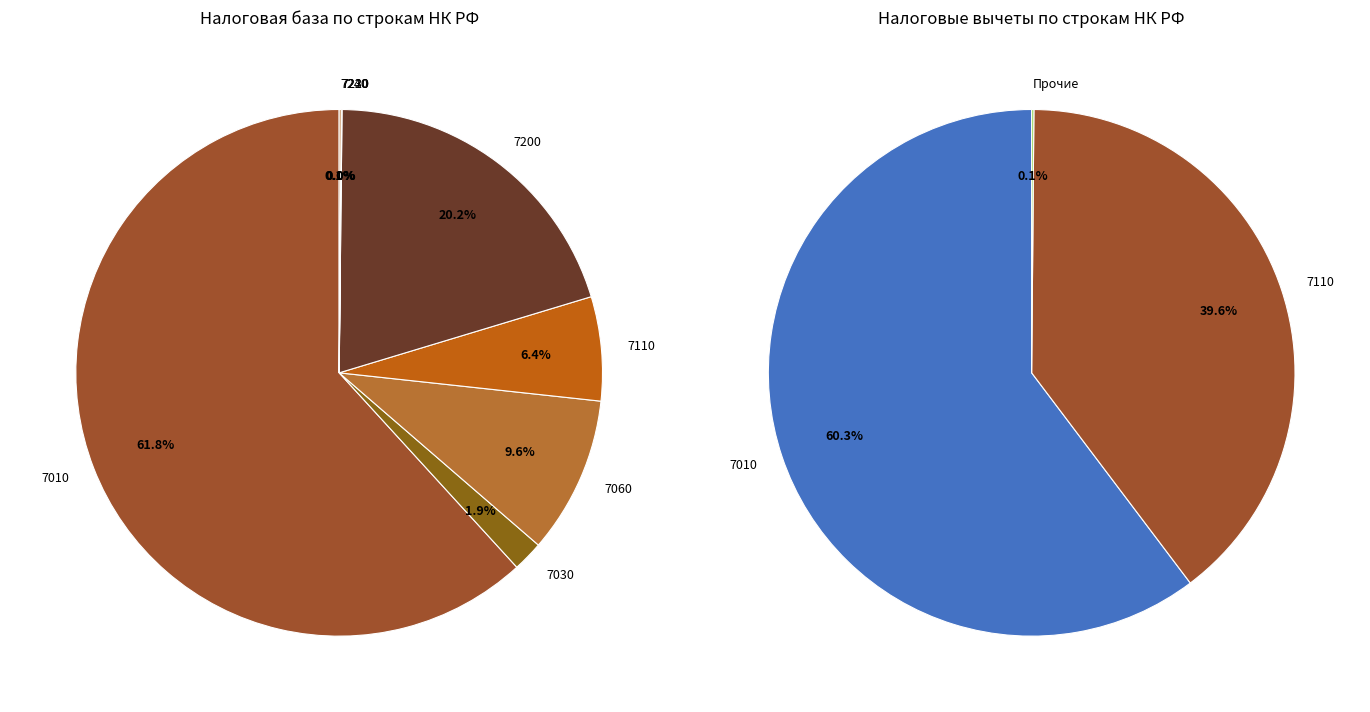

Count the number of slices in the pie.

8